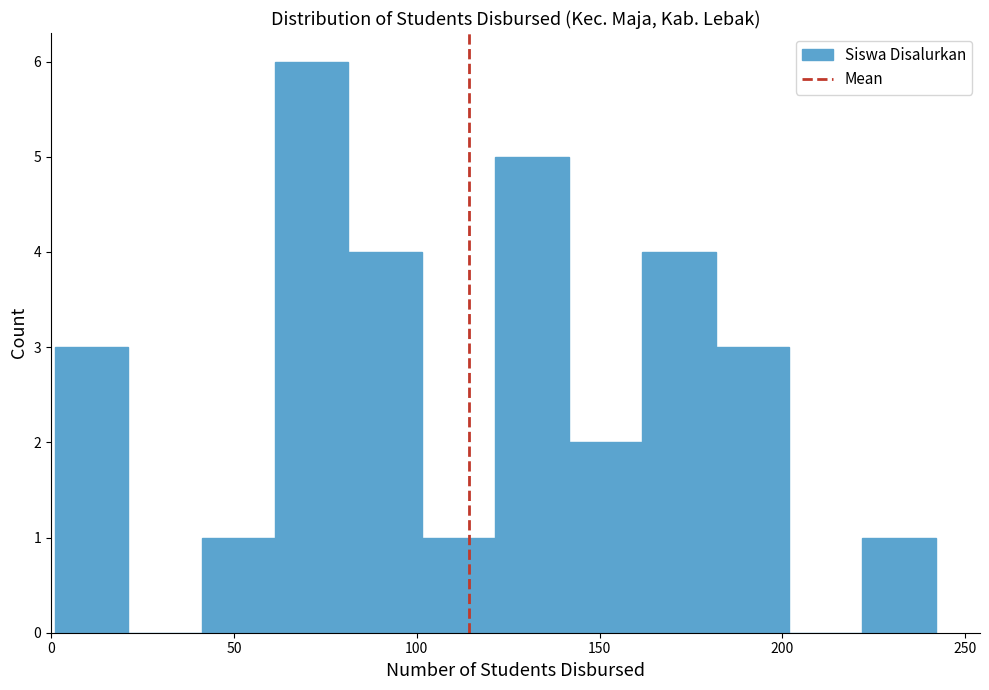

Which range on the x-axis has the tallest bar?

60 to 80